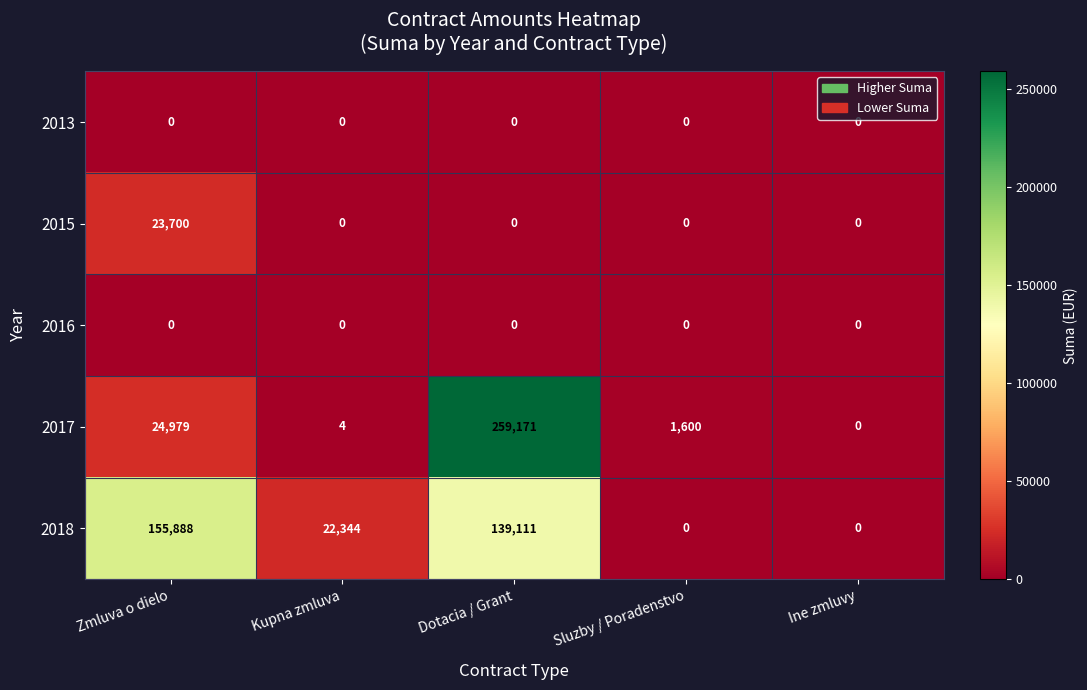

Reading left to right, list all the values displayed in this chart.

2013: Zmluva o dielo=0	Kupna zmluva=0	Dotacia / Grant=0	Sluzby / Poradenstvo=0	Ine zmluvy=0
2015: Zmluva o dielo=23700	Kupna zmluva=0	Dotacia / Grant=0	Sluzby / Poradenstvo=0	Ine zmluvy=0
2016: Zmluva o dielo=0	Kupna zmluva=0	Dotacia / Grant=0	Sluzby / Poradenstvo=0	Ine zmluvy=0
2017: Zmluva o dielo=24979	Kupna zmluva=4	Dotacia / Grant=259171	Sluzby / Poradenstvo=1600	Ine zmluvy=0
2018: Zmluva o dielo=155888	Kupna zmluva=22344	Dotacia / Grant=139111	Sluzby / Poradenstvo=0	Ine zmluvy=0